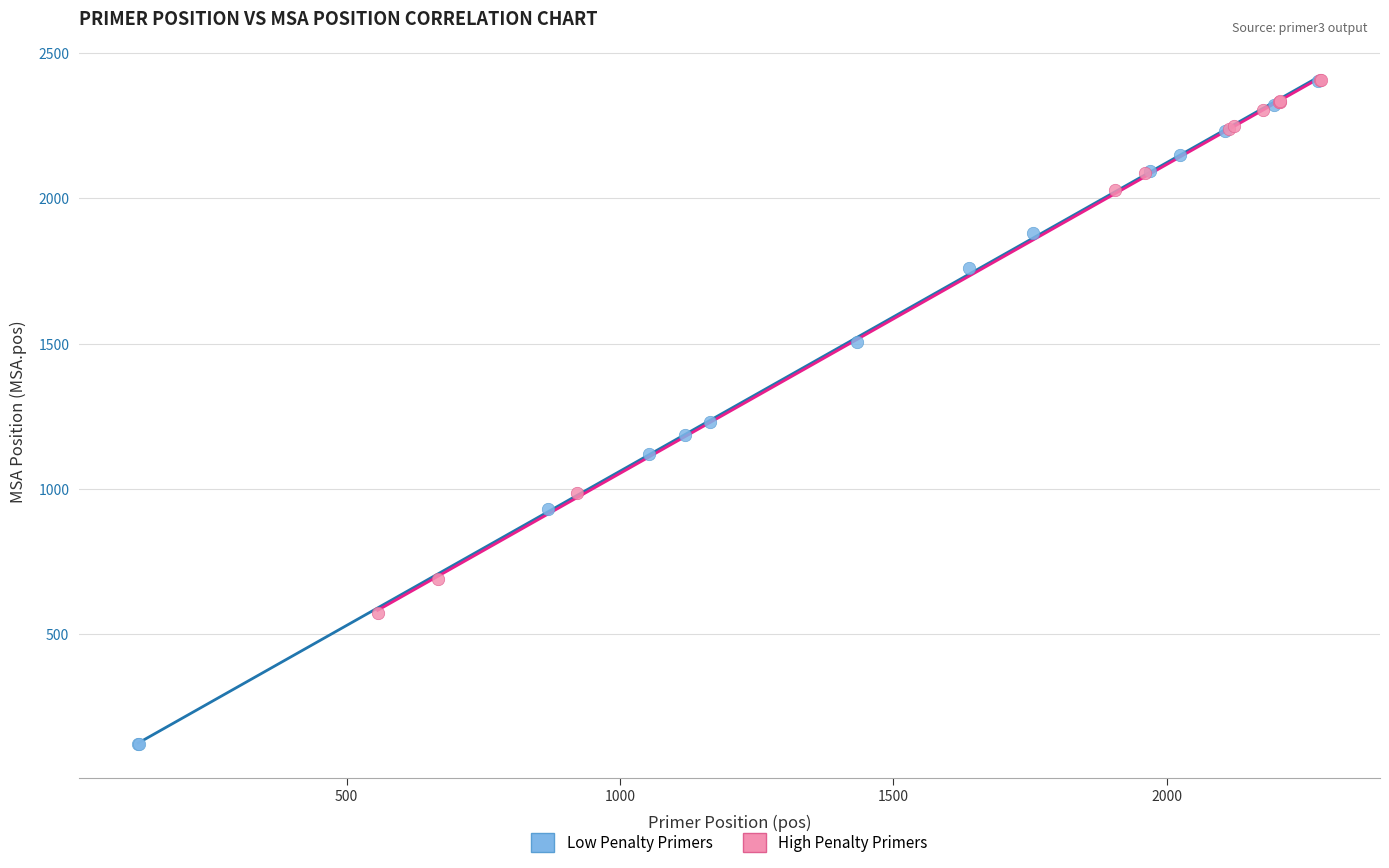

Which series contains the lowest Y value?

Low Penalty Primers